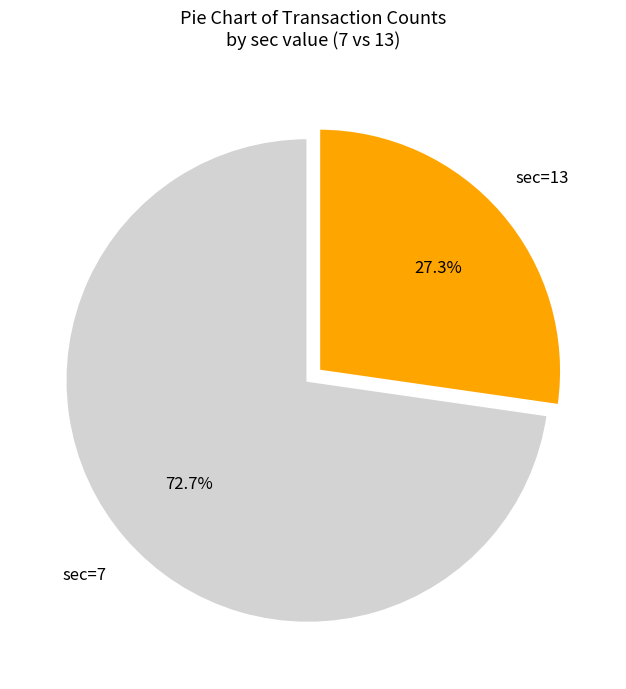

Does any single category account for the majority?

Yes